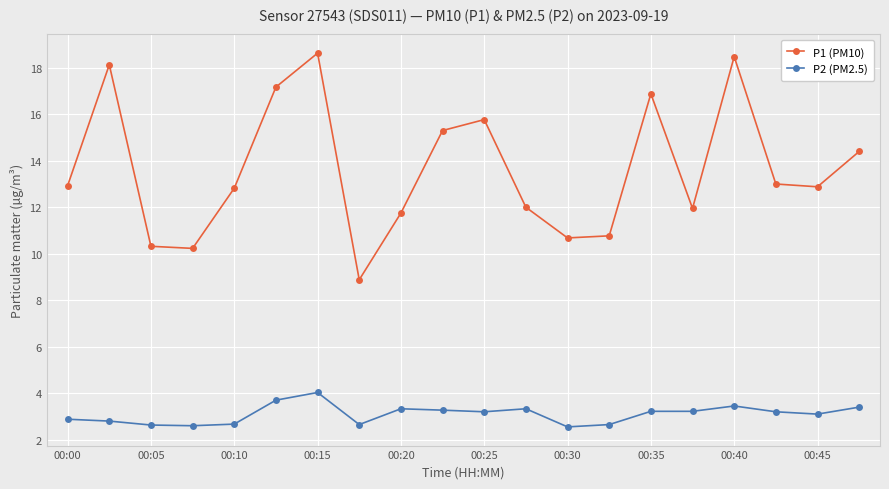

Which series has the largest range (max minus min)?

P1 (PM10)